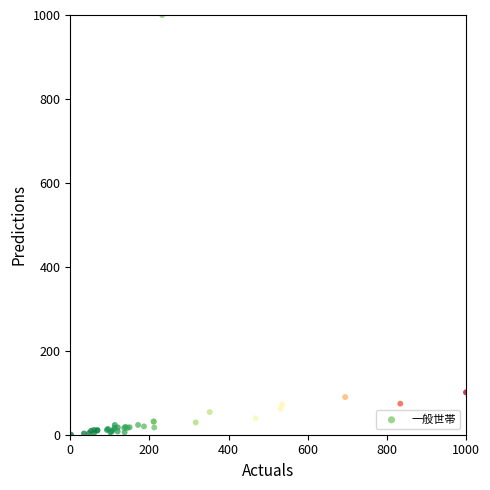

What Y value in the scatter plot is closest to 500?

100.9